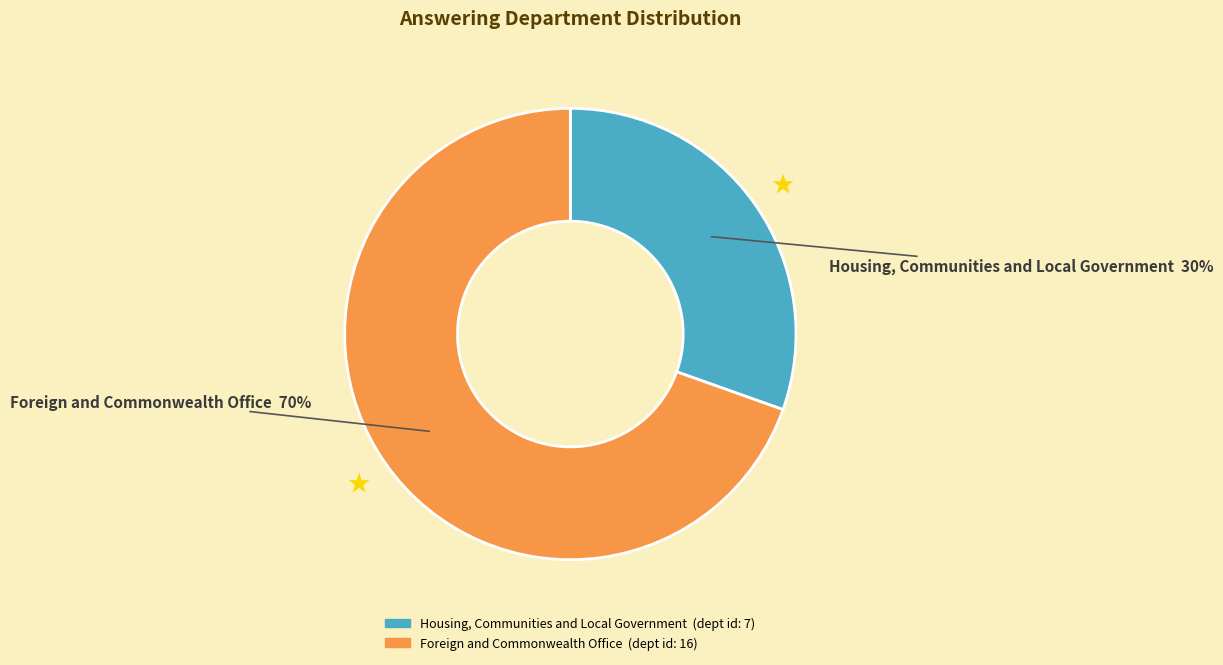

True or false: Foreign and Commonwealth Office accounts for 70% of the total.

True